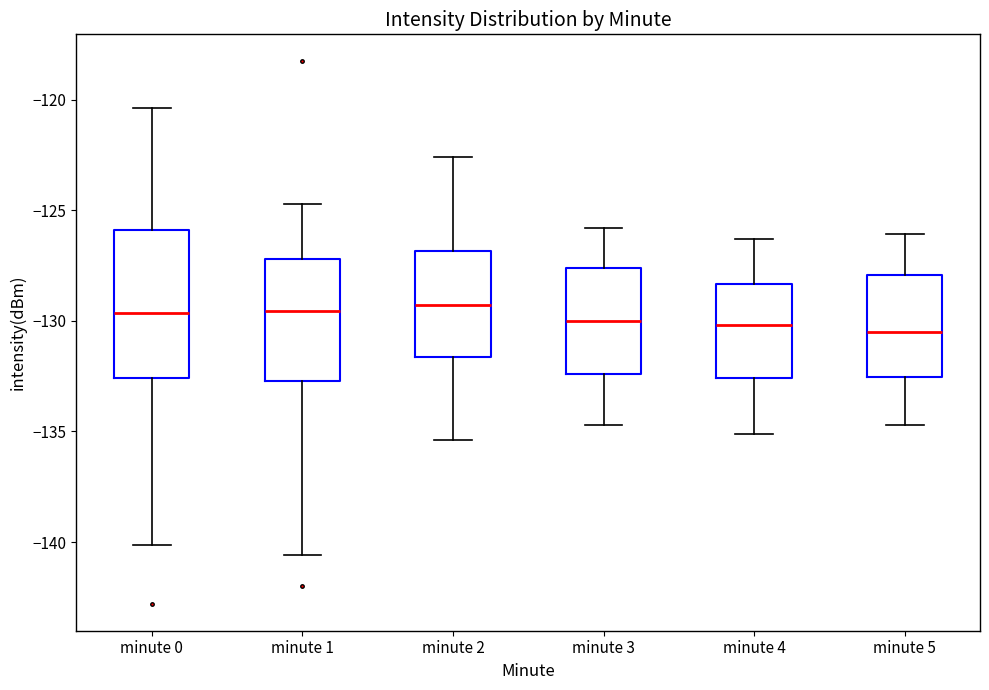

Comparing the boxes themselves (not the whiskers), which one is the tallest?

minute 0